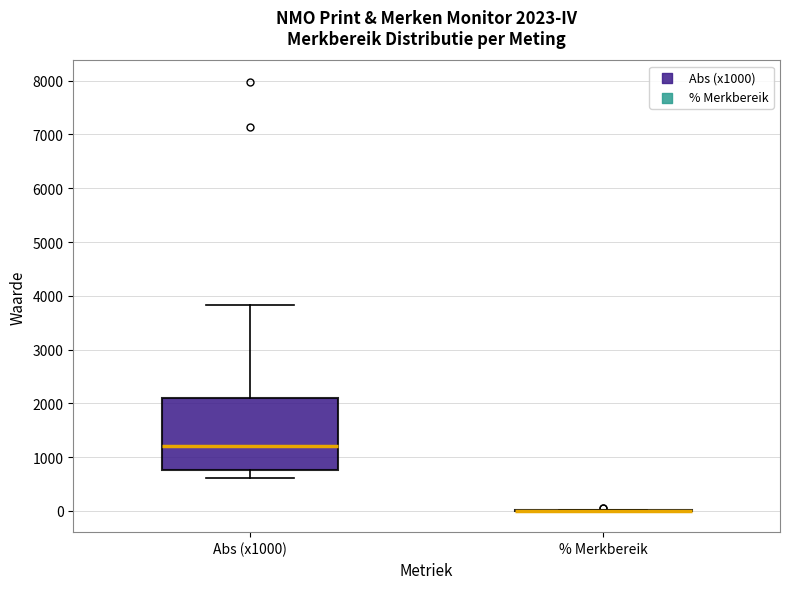

Which box is the tallest, from its lower edge to its upper edge?

Abs (x1000)